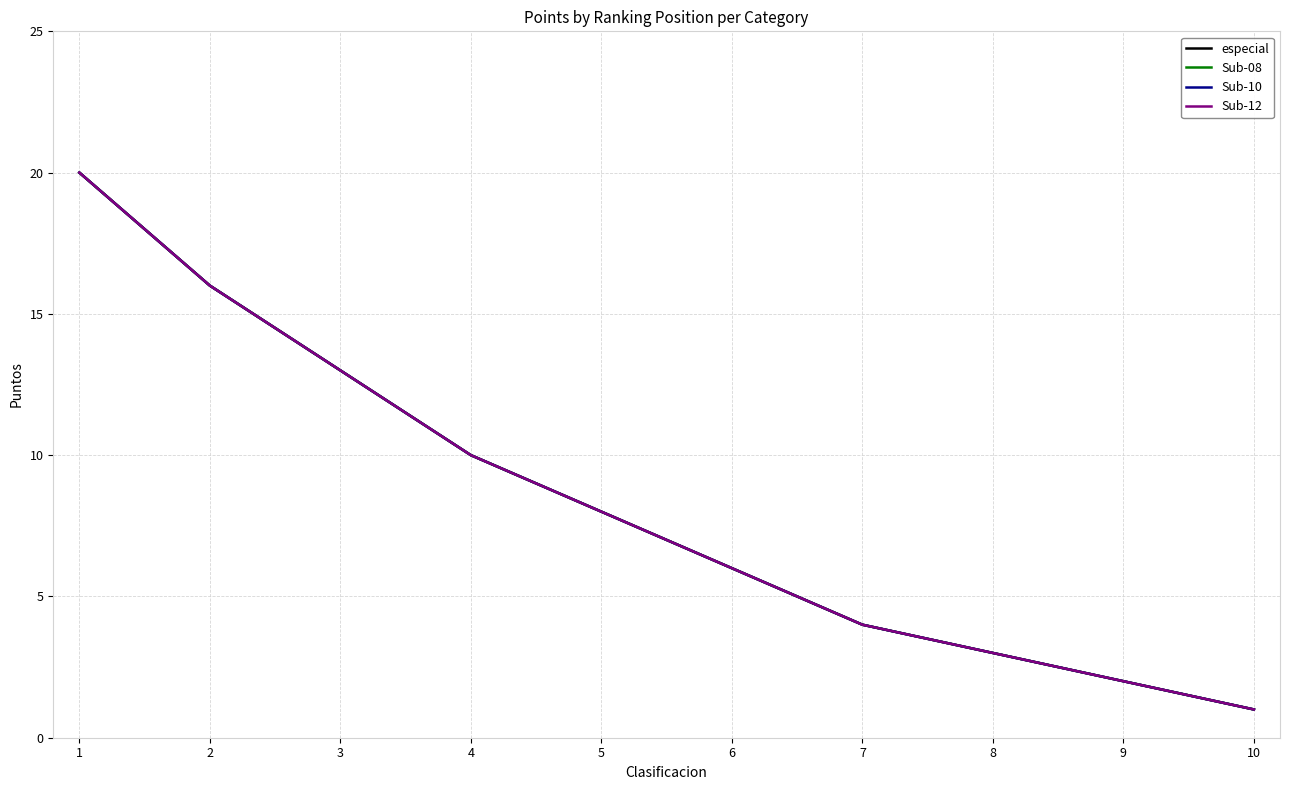

Does the chart display data point markers on the line(s)?

No